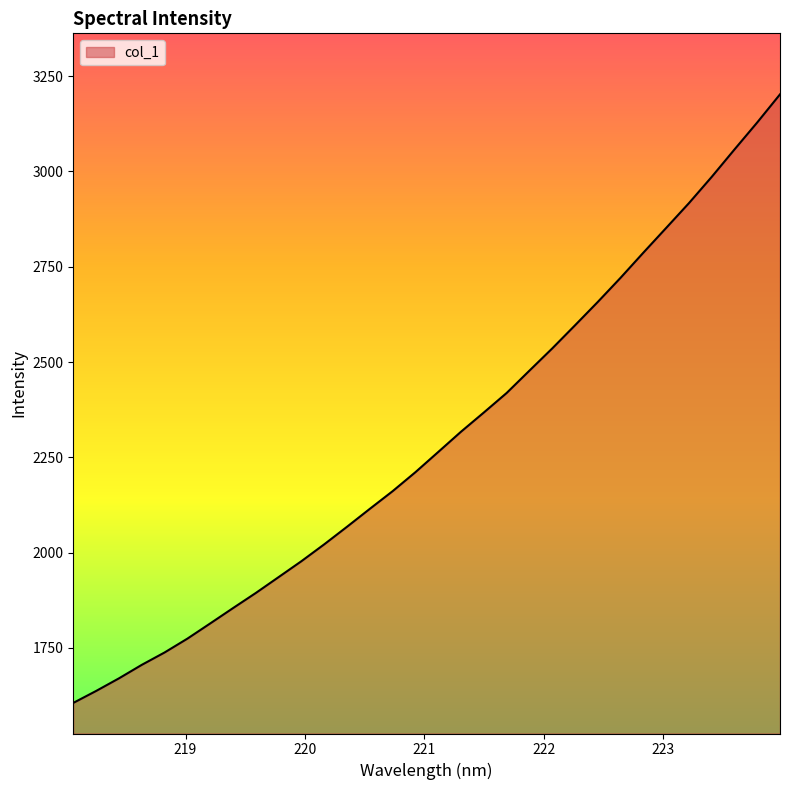

What is the difference between the maximum and minimum values?

1596.8